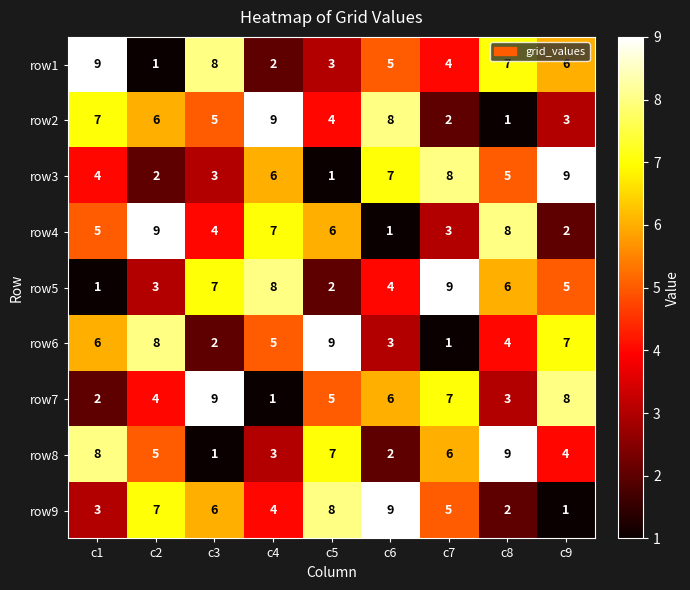

At which label is row1 closest to 5?

c6